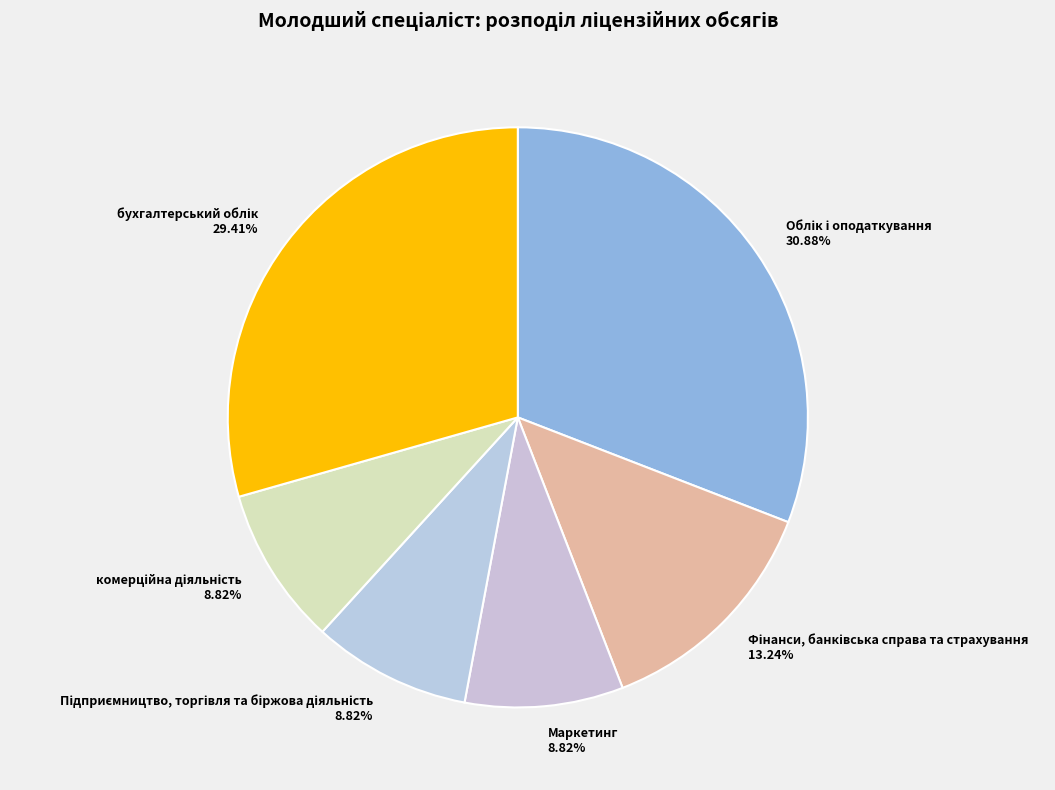

To the nearest percent, what is the difference between the largest and smallest slice percentages?

22%